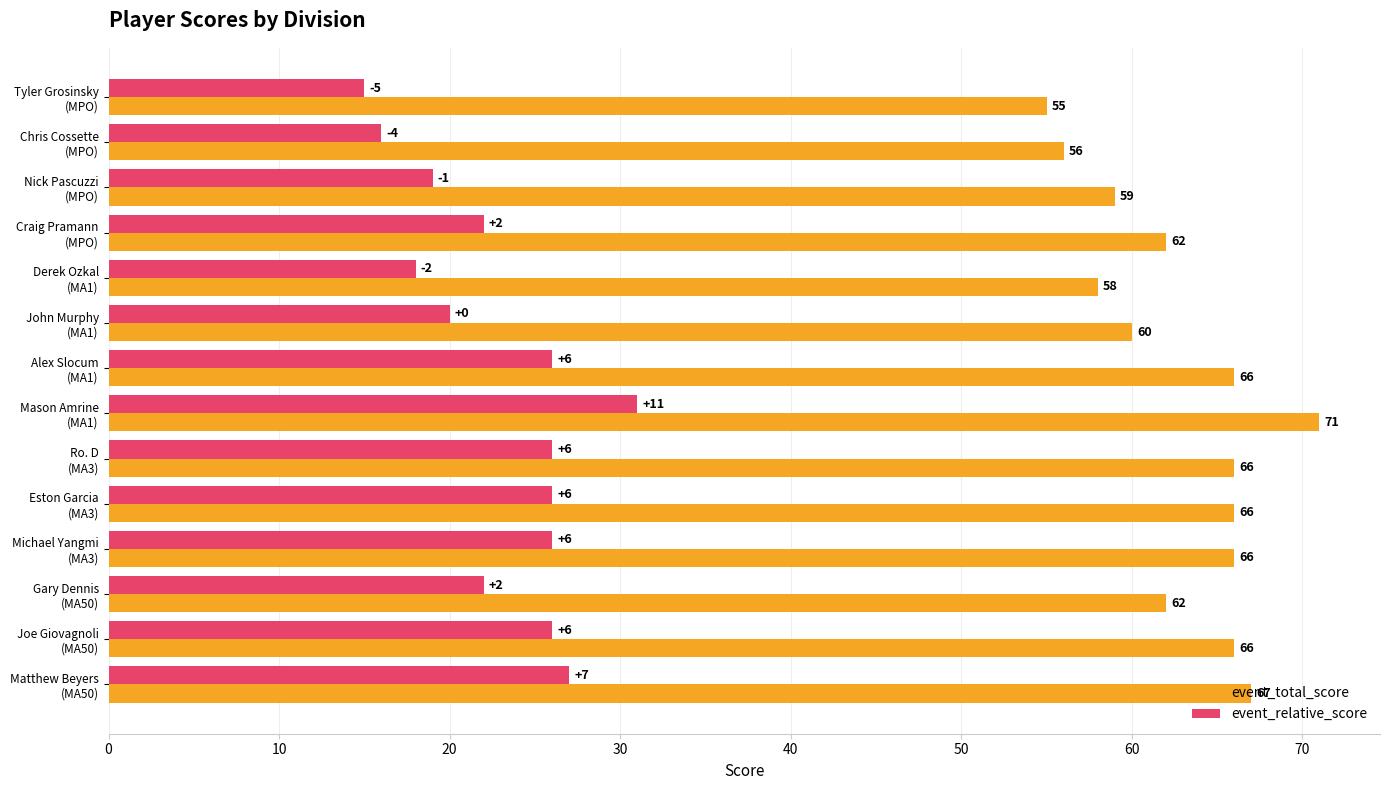

List the series in order of their peak value, highest first.

event_total_score, event_relative_score